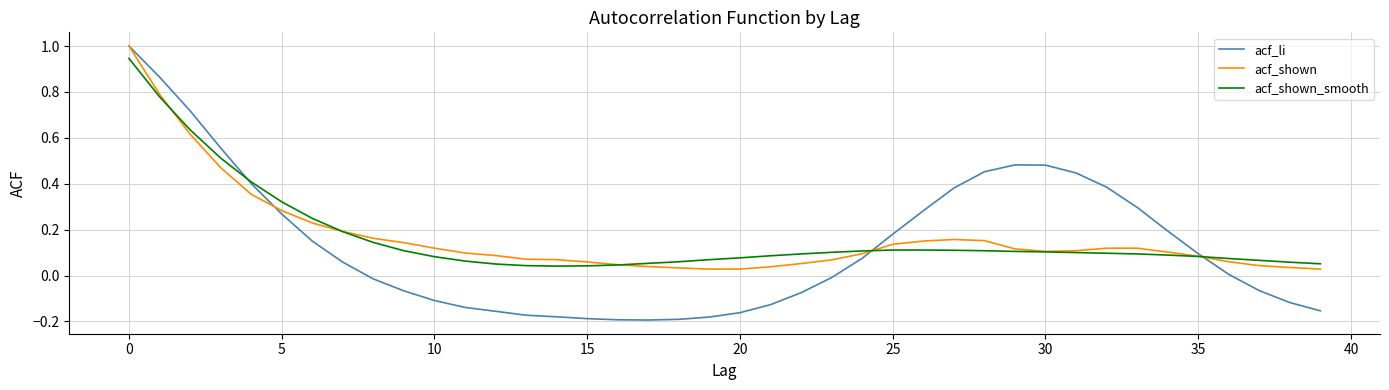

Which series has the widest spread of values?

acf_li